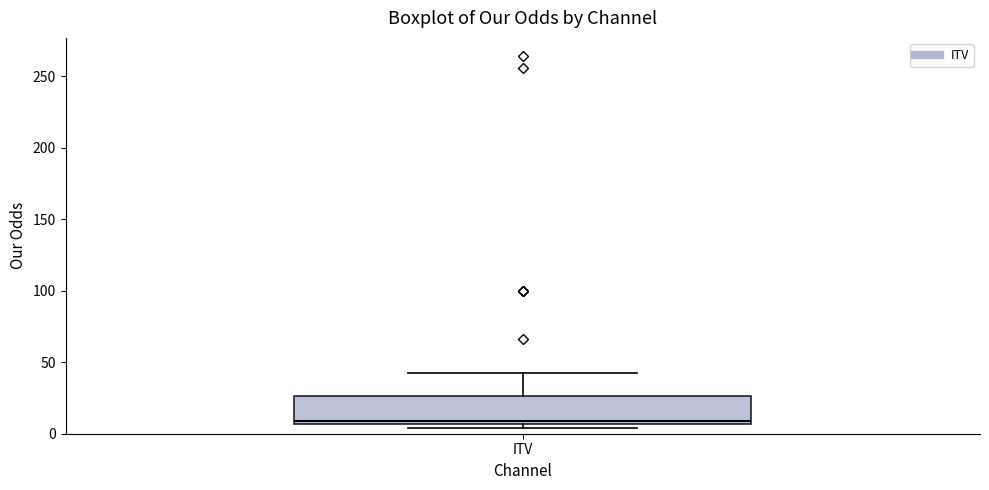

Where does the upper whisker of the box for ITV end on the y-axis? The values are not printed on the chart, so give them approximately, as read against the axis.

45